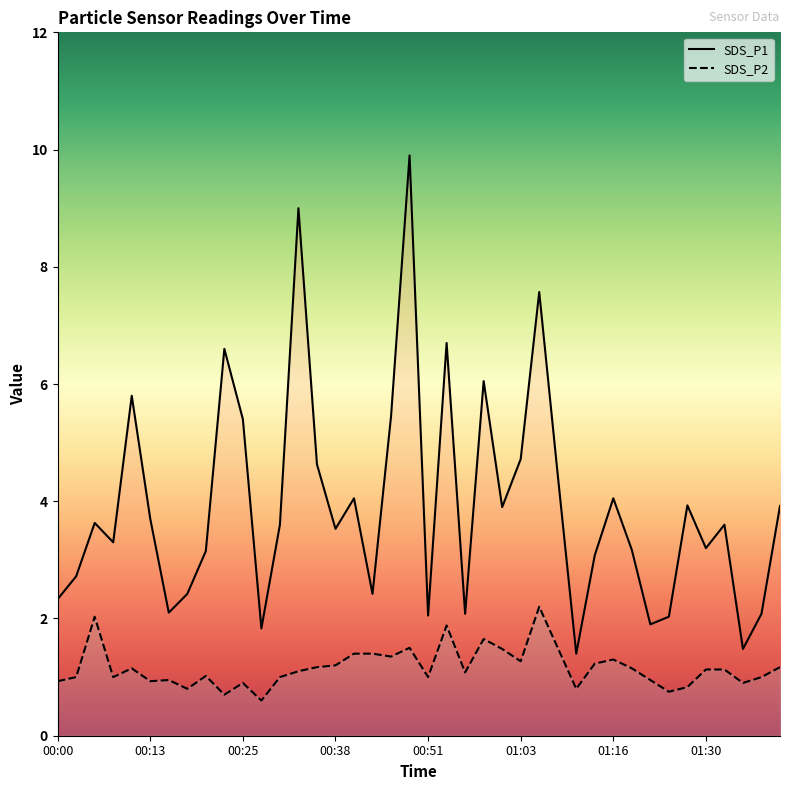

True or false: SDS_P2 and SDS_P1 intersect in this chart.

False